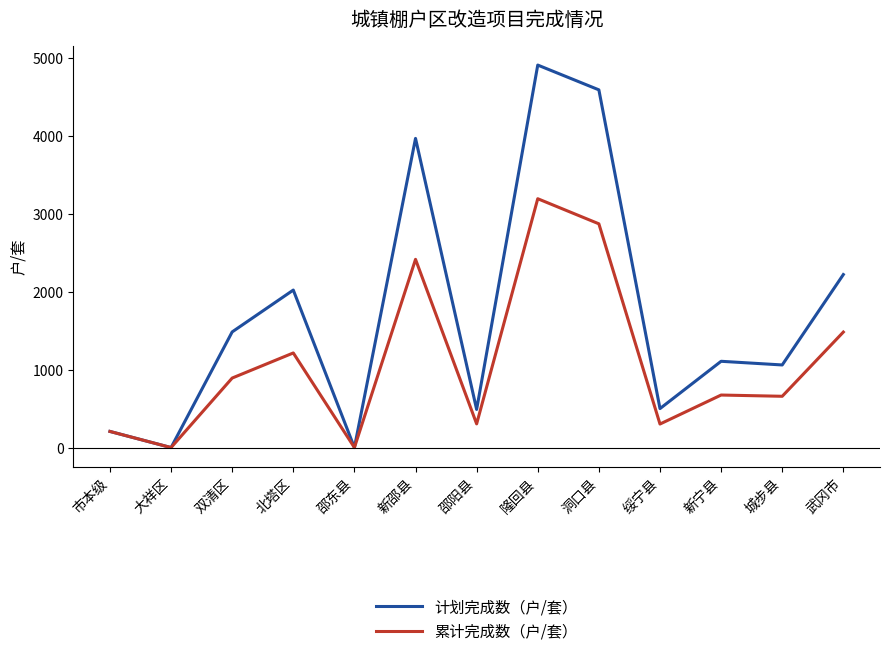

List the series in order of their peak value, lowest first.

累计完成数（户/套）, 计划完成数（户/套）